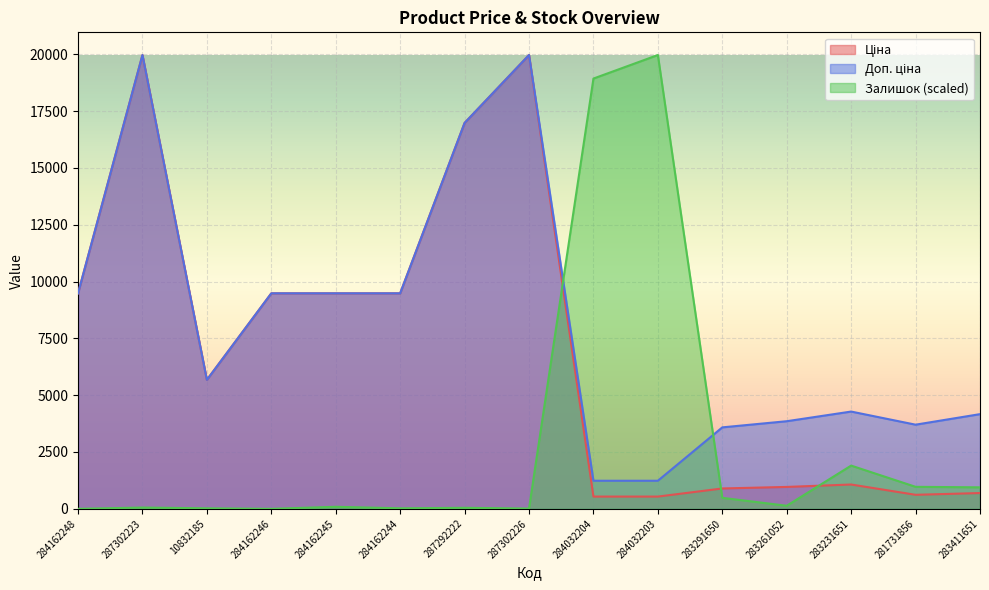

Count the number of data series in this chart.

3